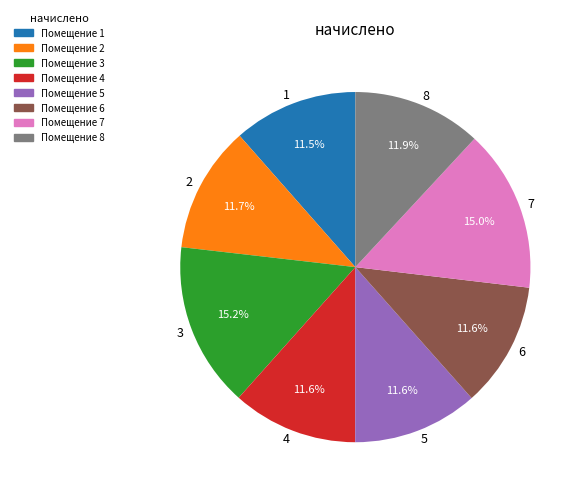

Combined, what portion of the pie is 8 and 2?

23.6%